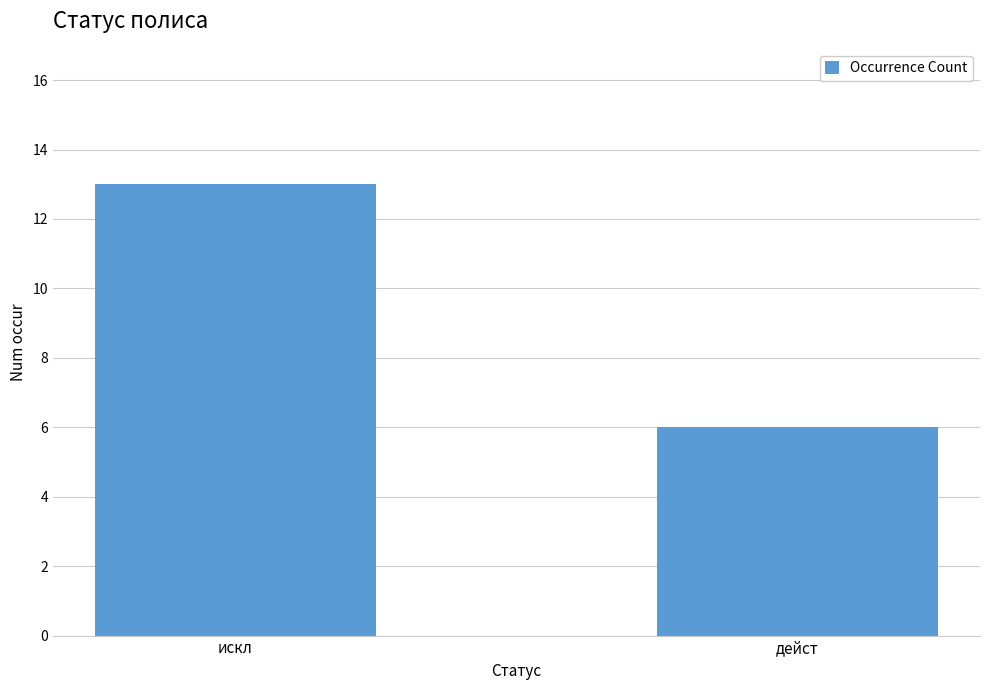

How many values are between 6 and 13?

2